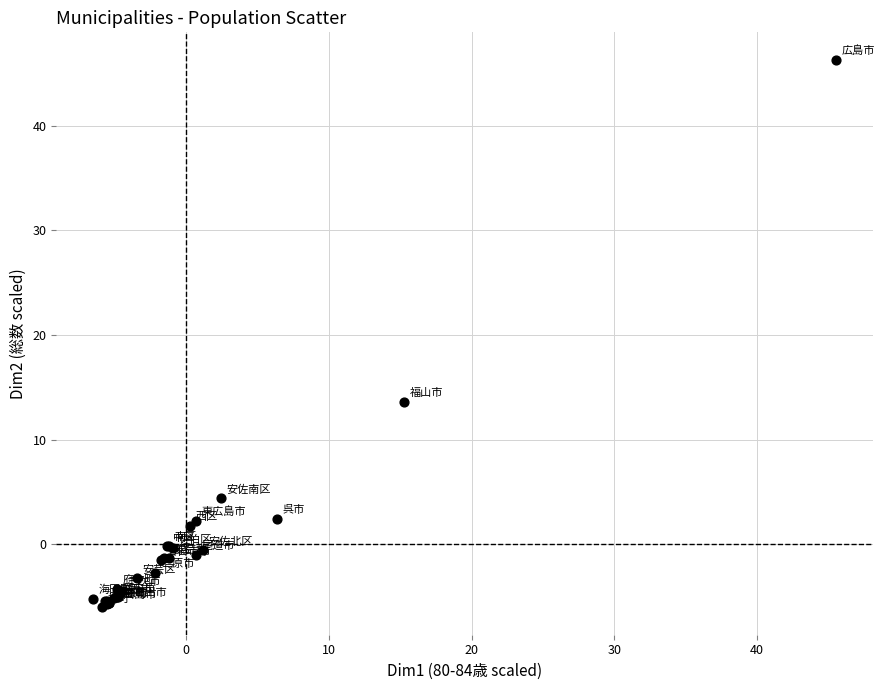

What Y value in the scatter plot is closest to 20?

13.6